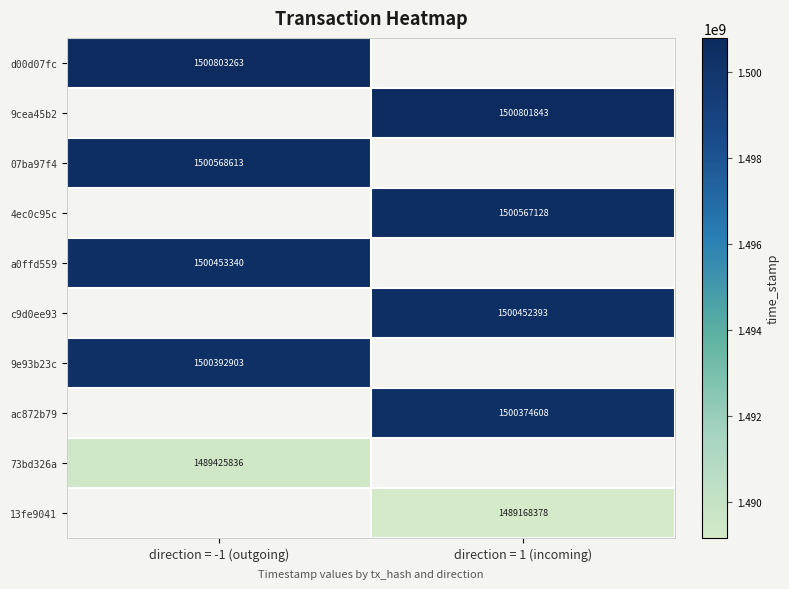

Is it true that d00d07fc equals 1997635092 at direction = -1 (outgoing)?

False